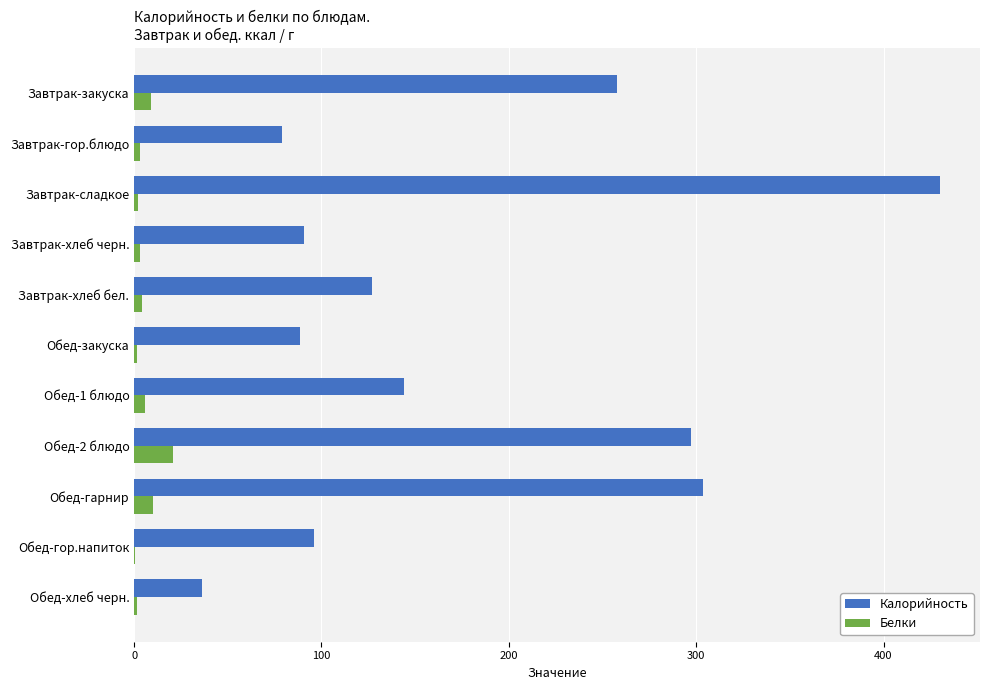

Is the value of Белки at Обед-гарнир greater than the value of Калорийность at Завтрак-гор.блюдо?

No